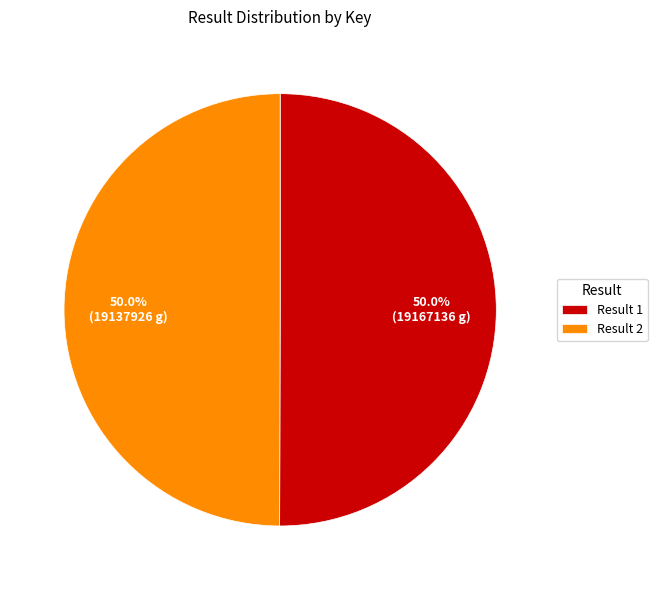

What is the ratio of the value at Result 2 to the value at Result 1?

1.0